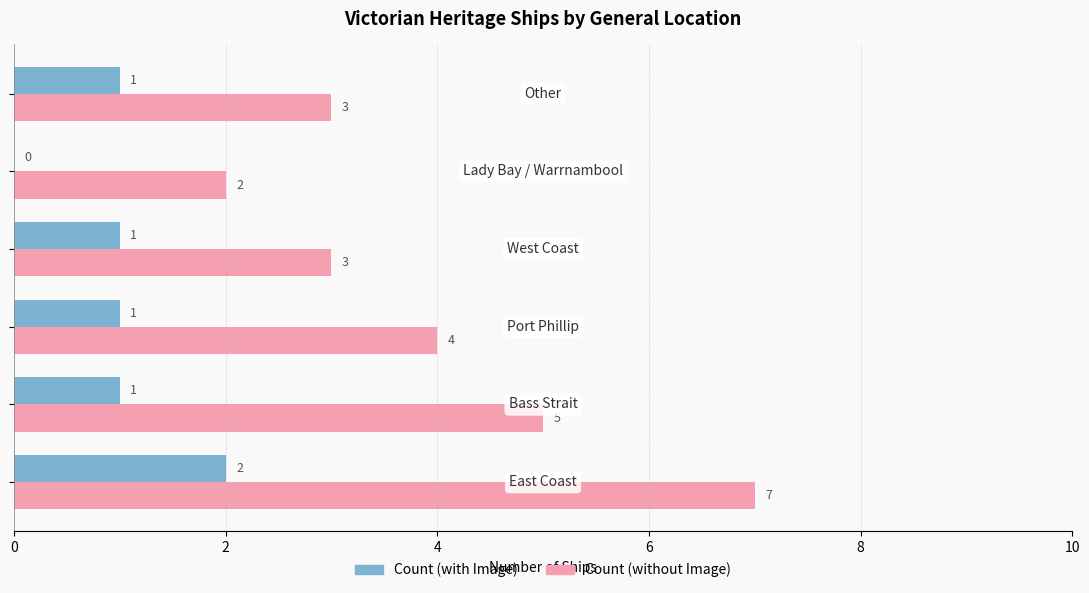

How many Count (without Image) values are between 3 and 5?

4